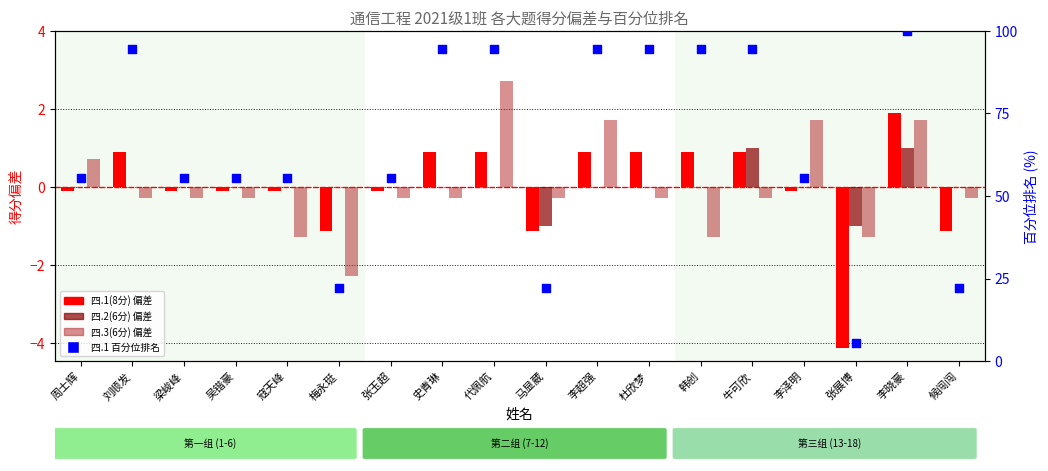

Which series has the largest total across all categories?

四.1 百分位排名